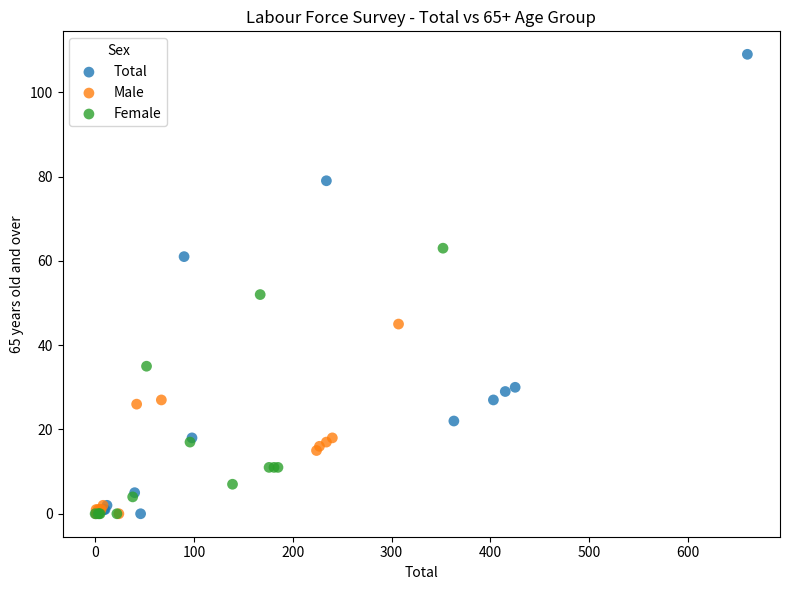

Which series contains the highest Y value?

Total